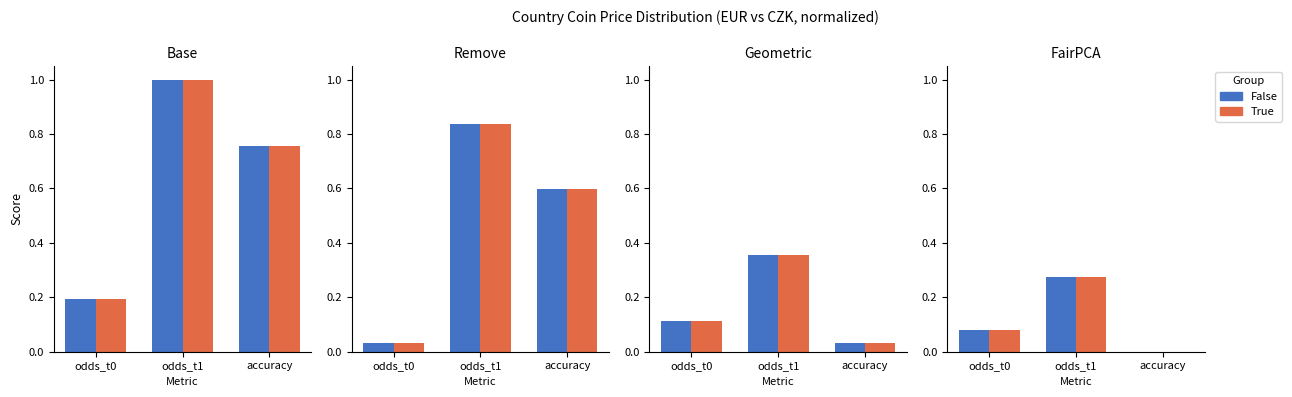

Is it true that True equals 0.3 at odds_t1?

True